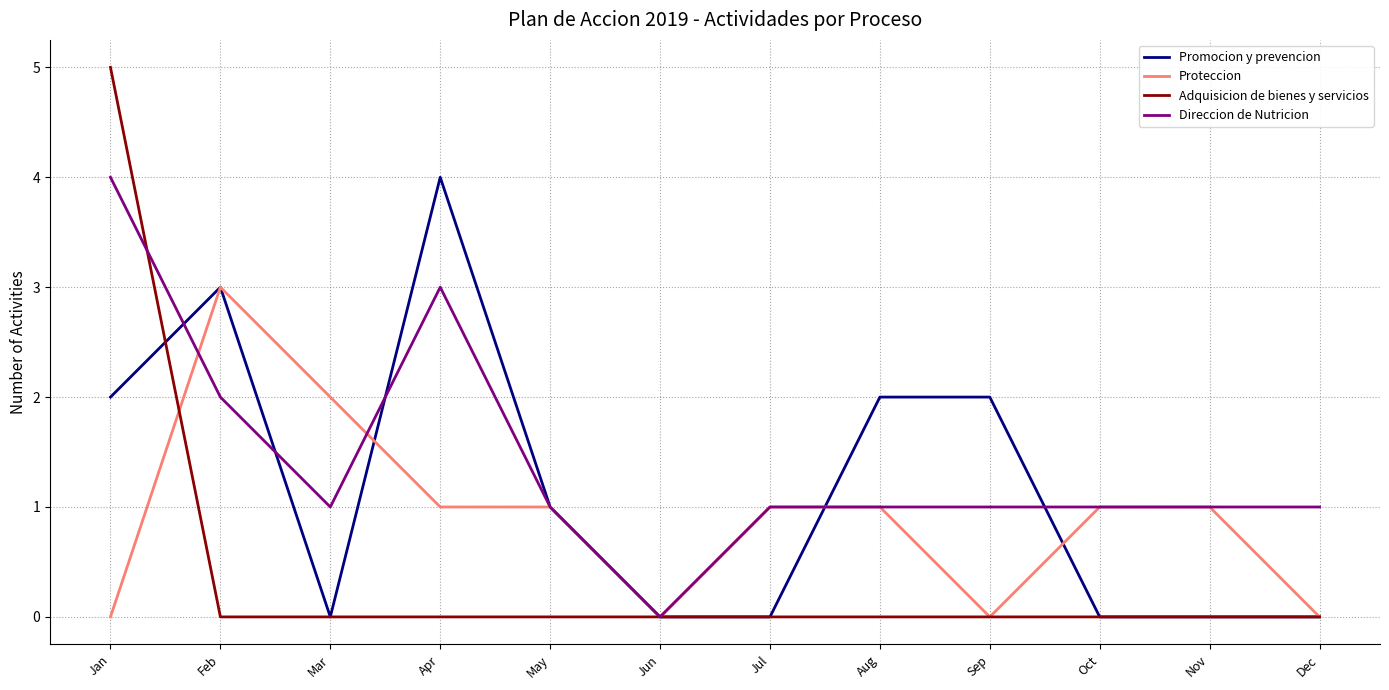

Which series has the largest total across all categories?

Direccion de Nutricion